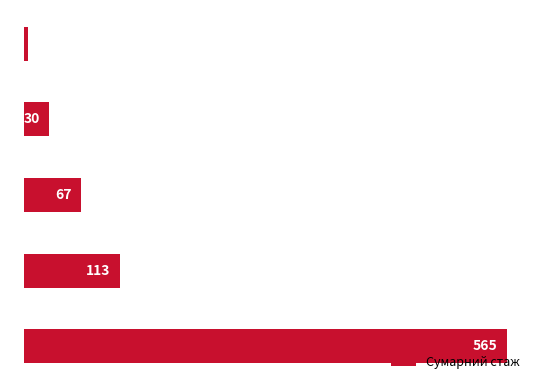

Are the bars horizontal?

Yes